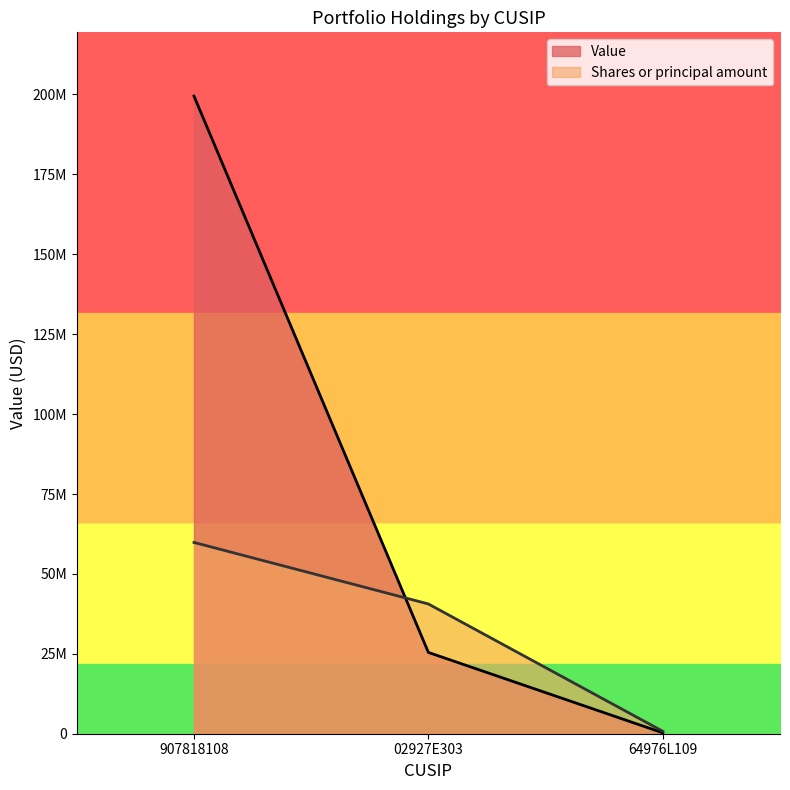

At 907818108, list the series in order from largest to smallest.

Value, Shares or principal amount